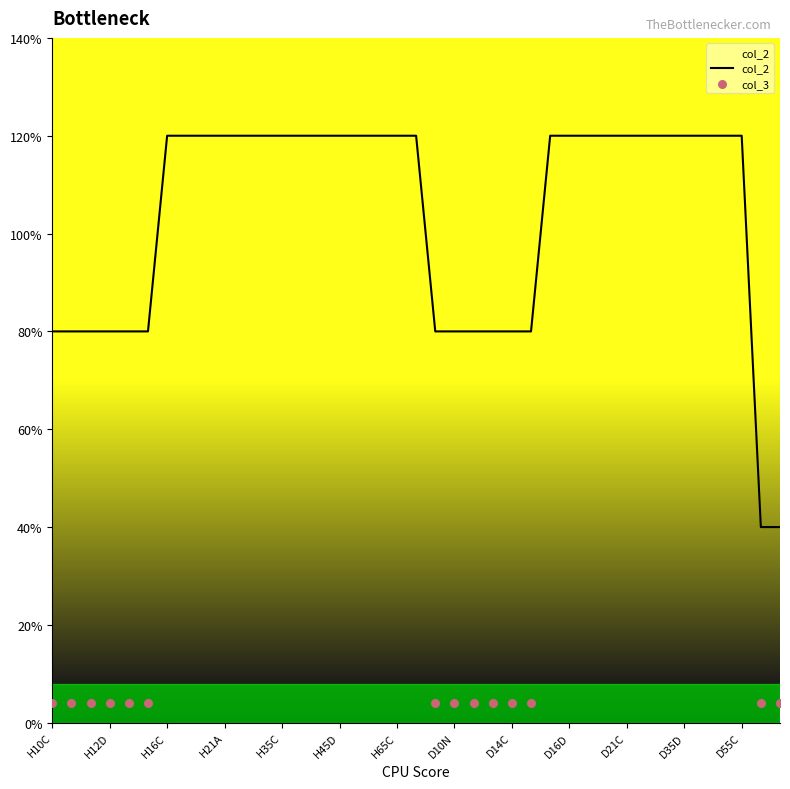

Which has a higher value, H35D or D21D?

H35D